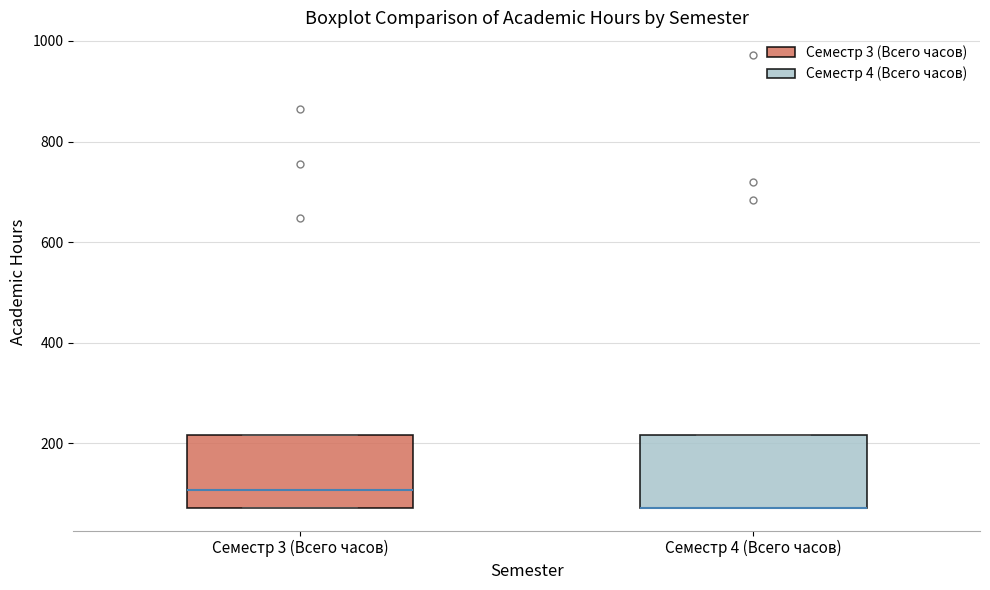

Where is the upper edge of the box for Семестр 4 (Всего часов) on the y-axis? The values are not printed on the chart, so give them approximately, as read against the axis.

220